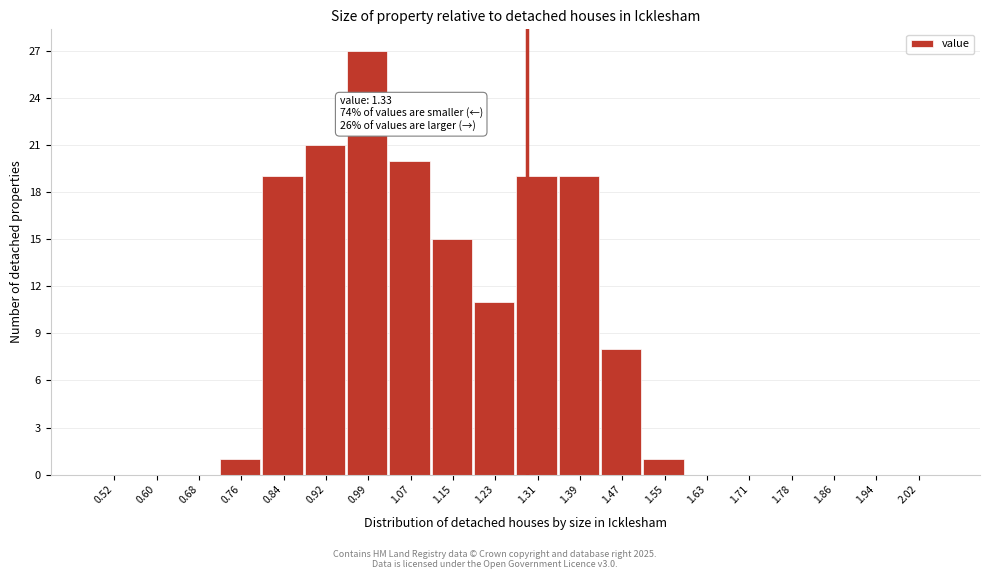

Reading left to right, transcribe all the data shown in this chart.

0.52=0	0.60=0	0.68=0	0.76=1	0.84=19	0.92=21	0.99=27	1.07=20	1.15=15	1.23=11	1.31=19	1.39=19	1.47=8	1.55=1	1.63=0	1.71=0	1.78=0	1.86=0	1.94=0	2.02=0